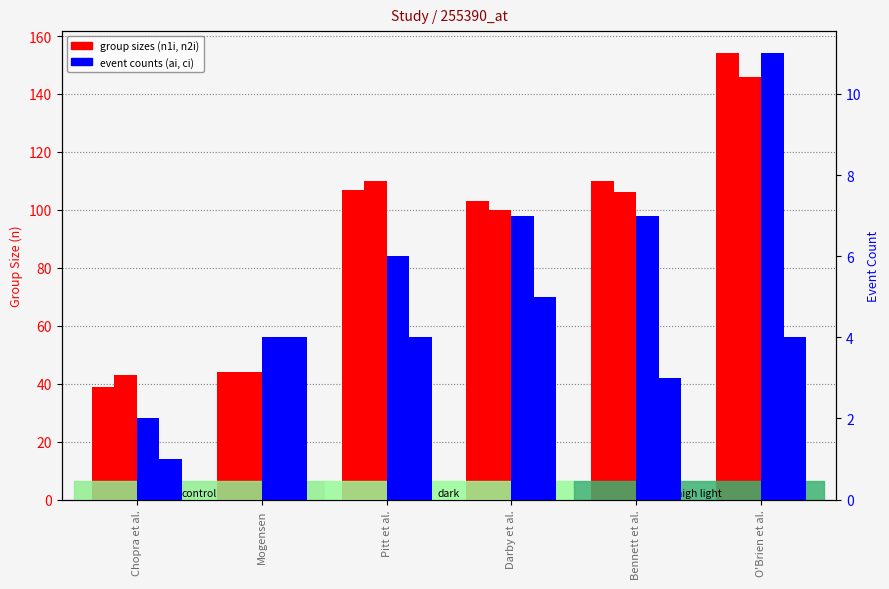

Which series has the widest spread of values?

n1i (treatment group size)